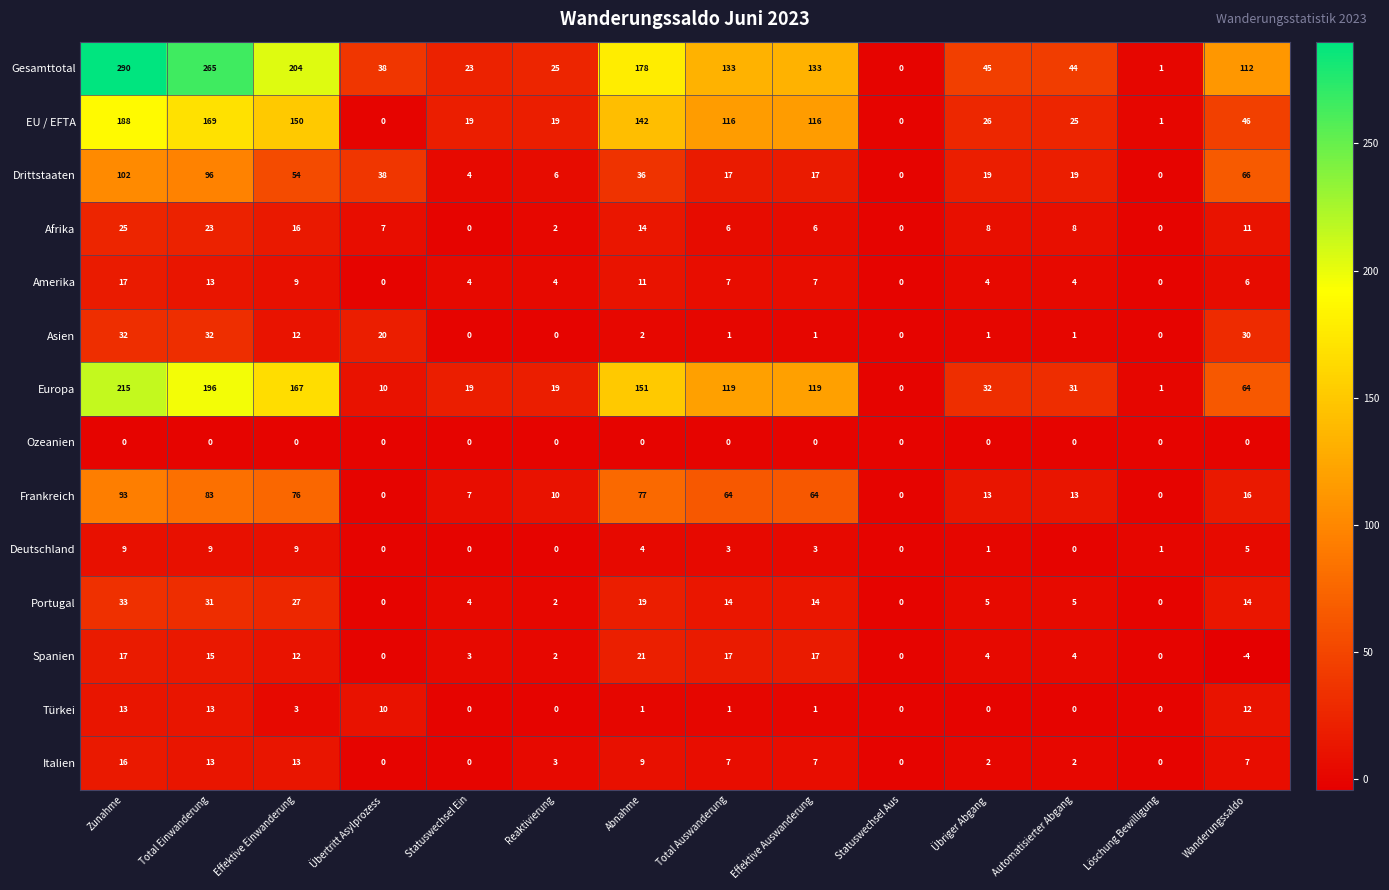

Is it true that Amerika equals 7 at Total Auswanderung?

True